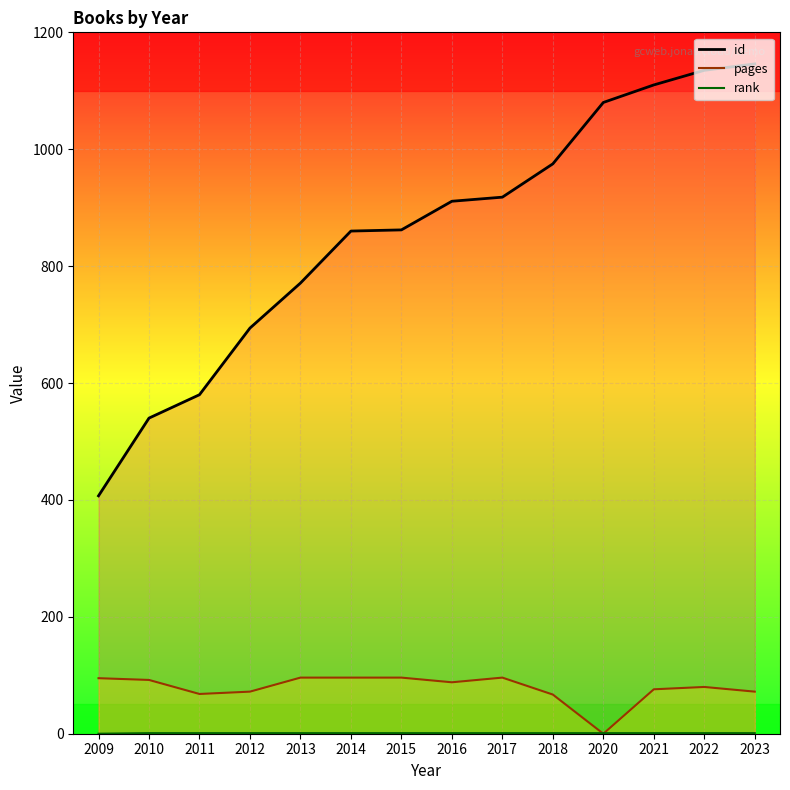

How many lines are shown in the chart?

3